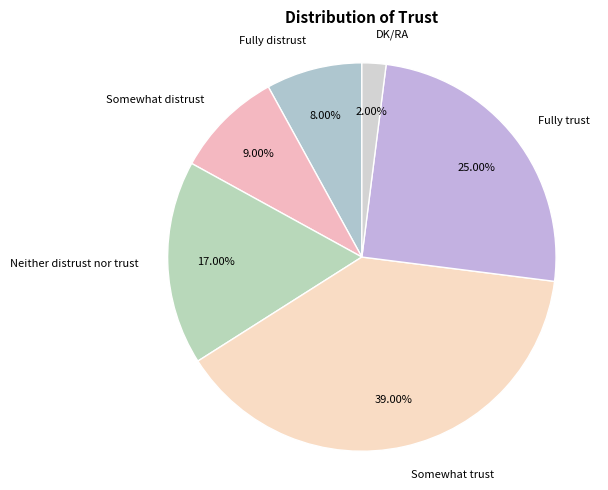

Which category has the biggest portion of the pie?

Somewhat trust